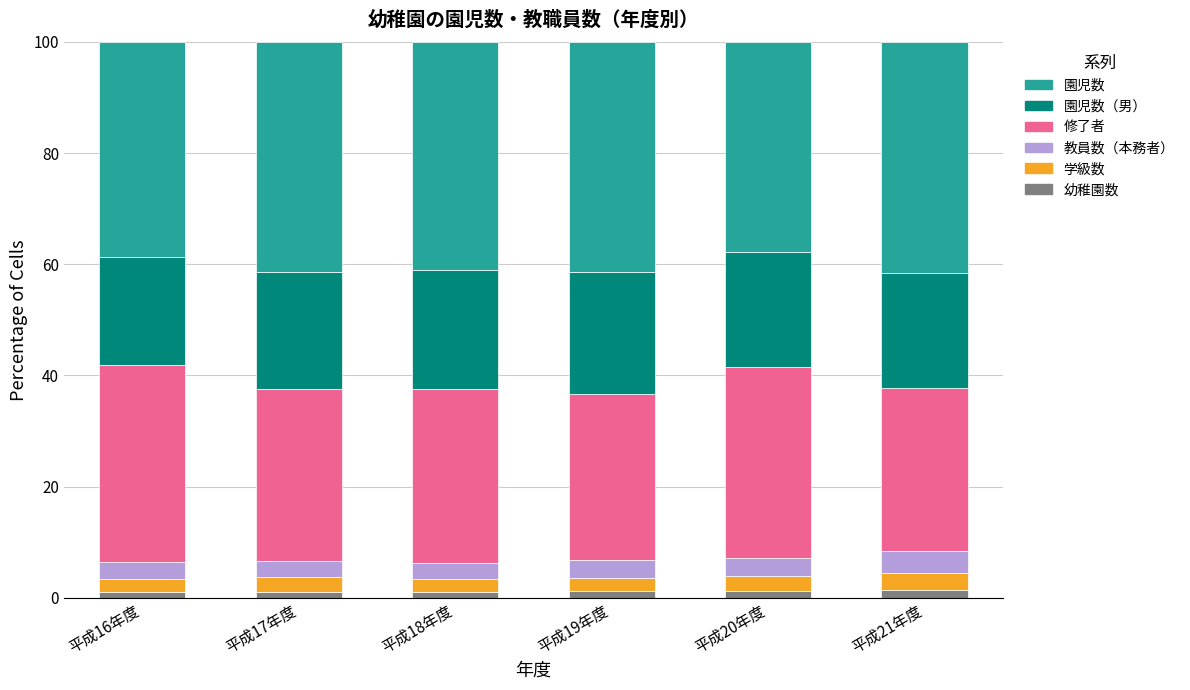

Count the number of categories in the chart.

6